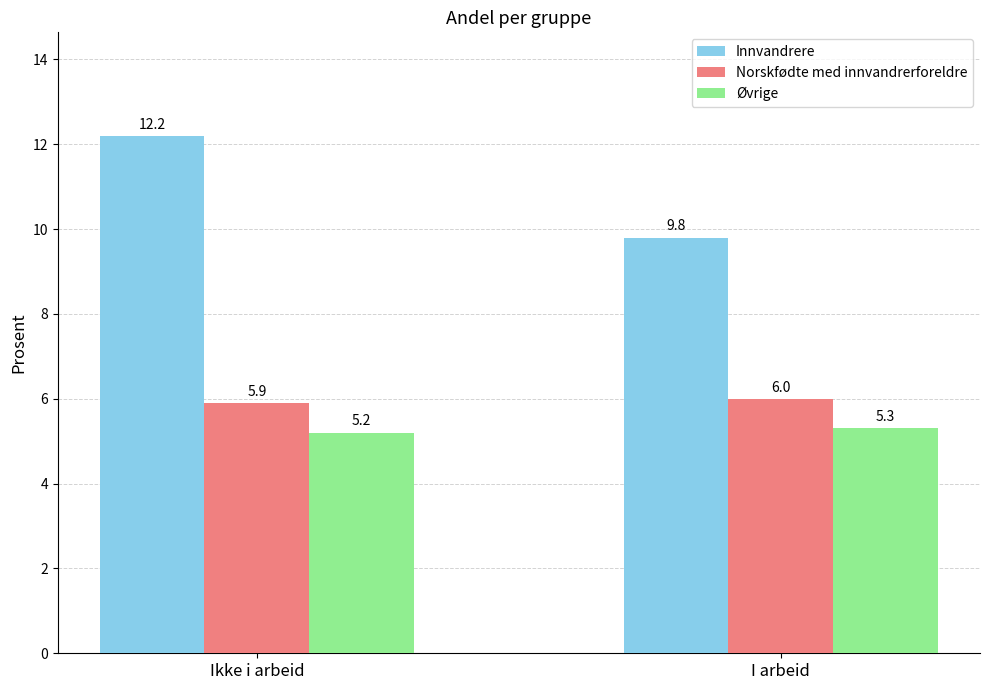

What is the label of the 1st bar from the right?

I arbeid